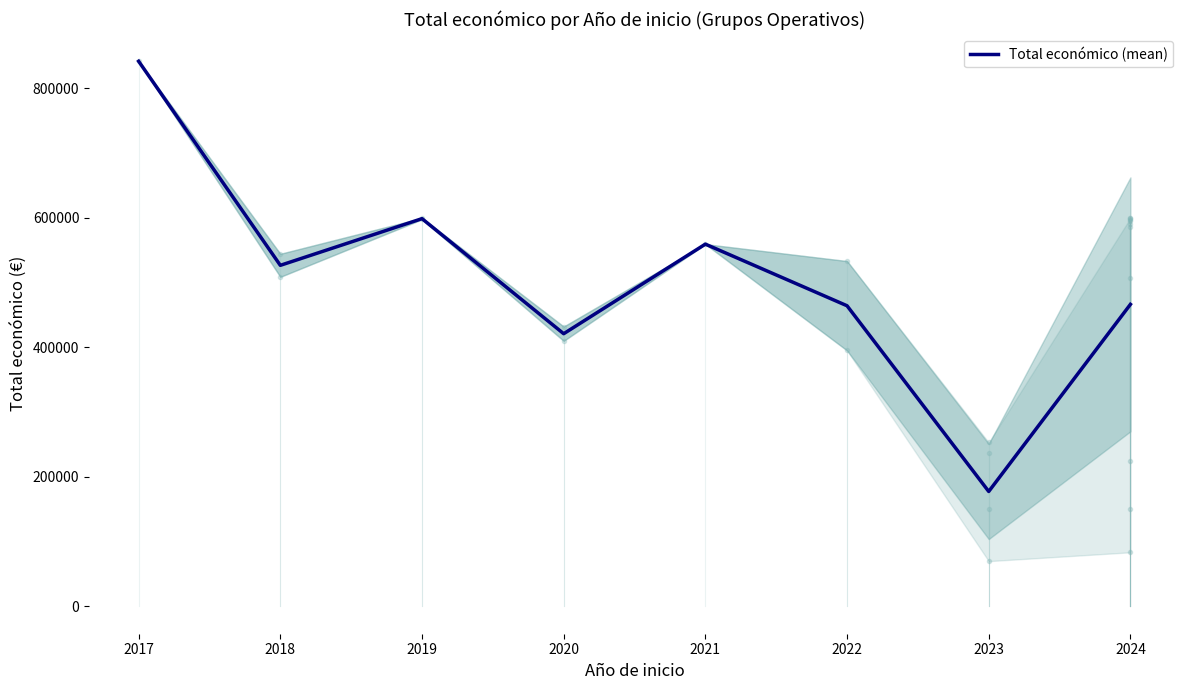

Which label corresponds to the largest value in the chart?

2017